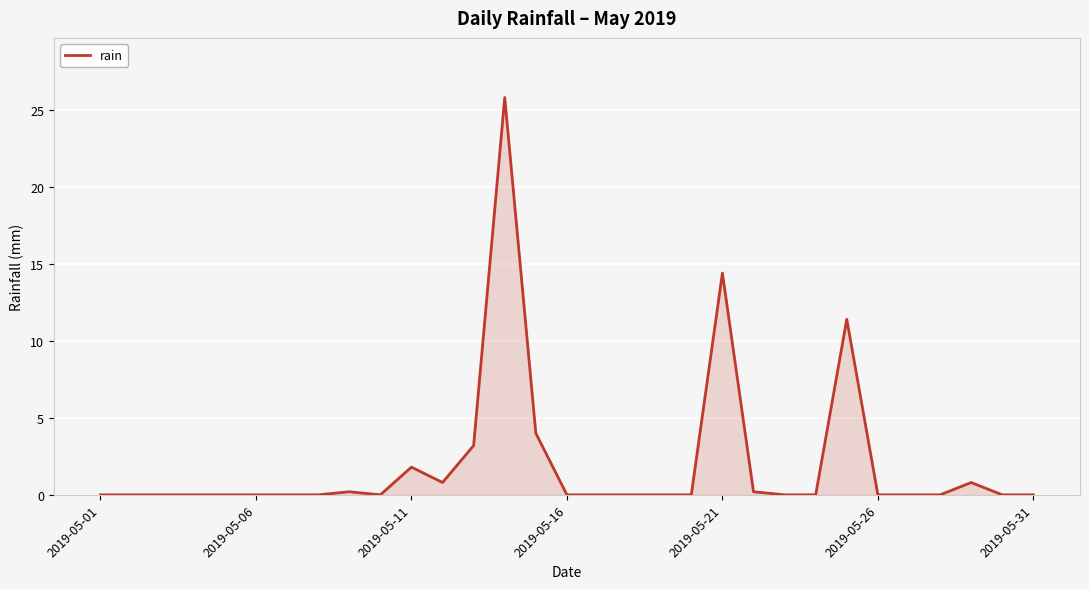

What is the difference between the maximum and minimum values?

25.8